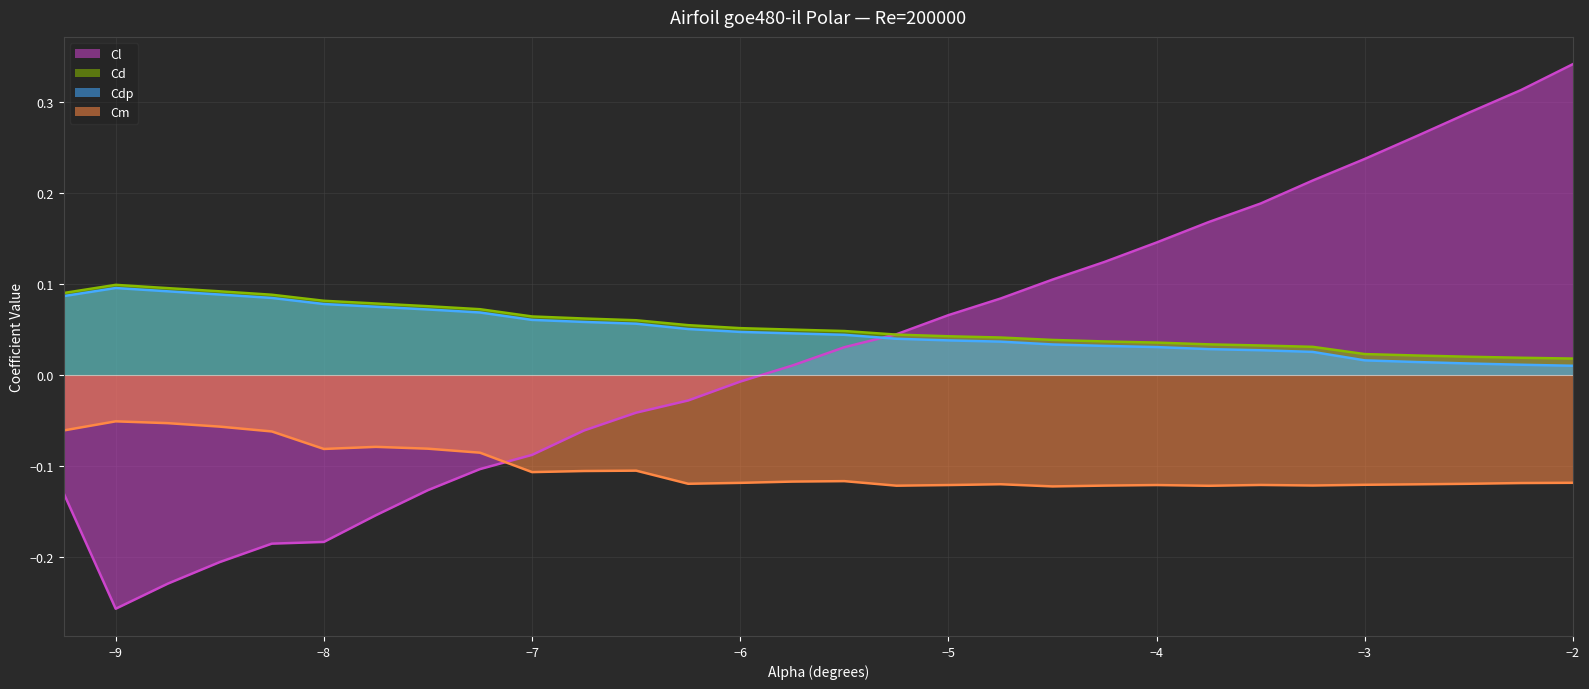

Count the number of data series in this chart.

4